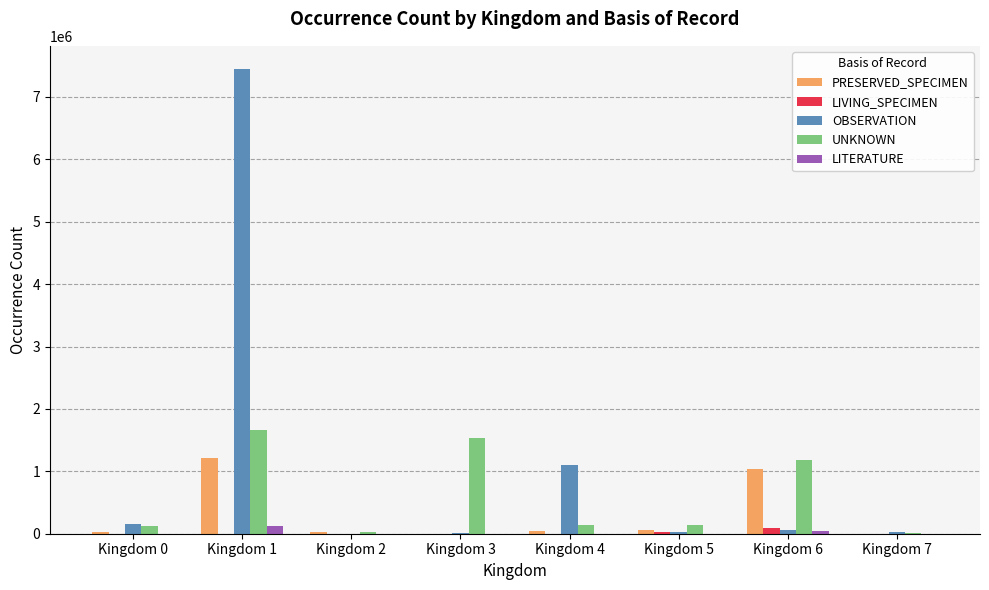

What is the sum of all UNKNOWN values?

4803828